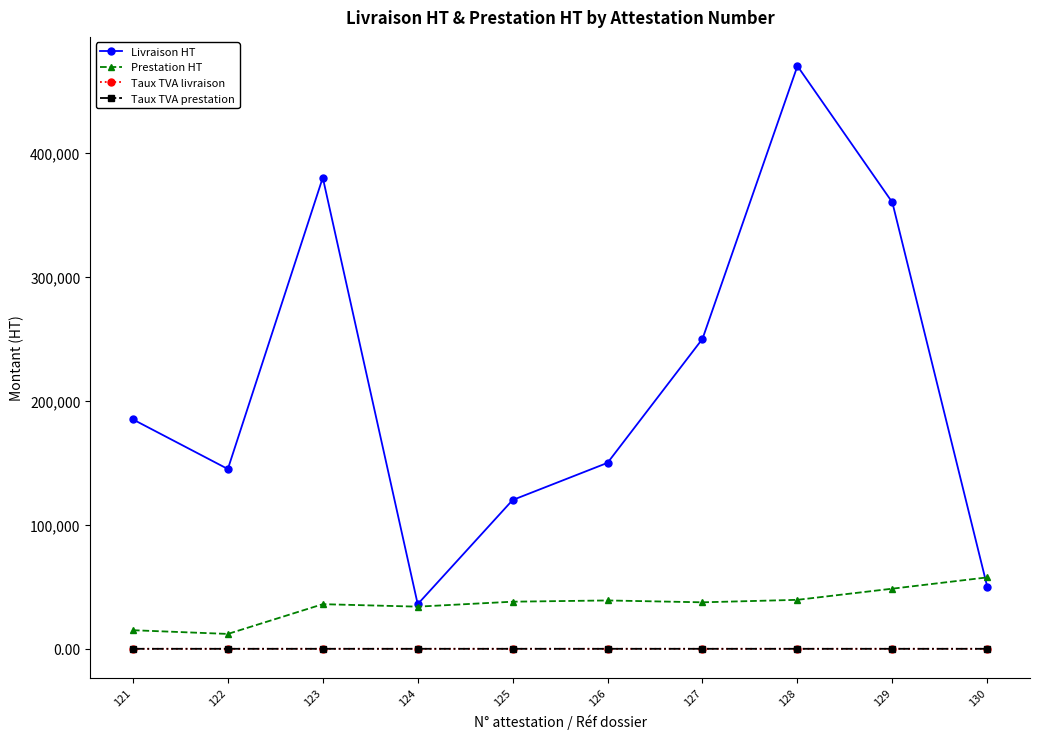

Is this an area chart (filled region under the line)?

No